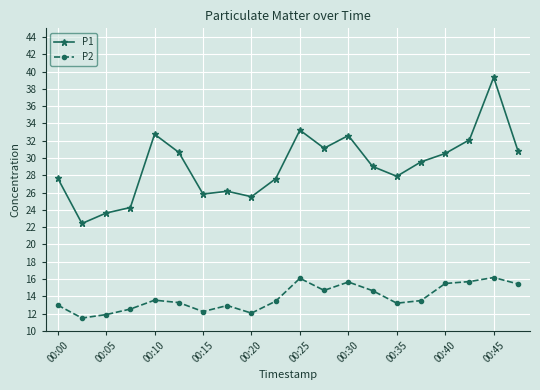

List the series in order of their peak value, lowest first.

P2, P1